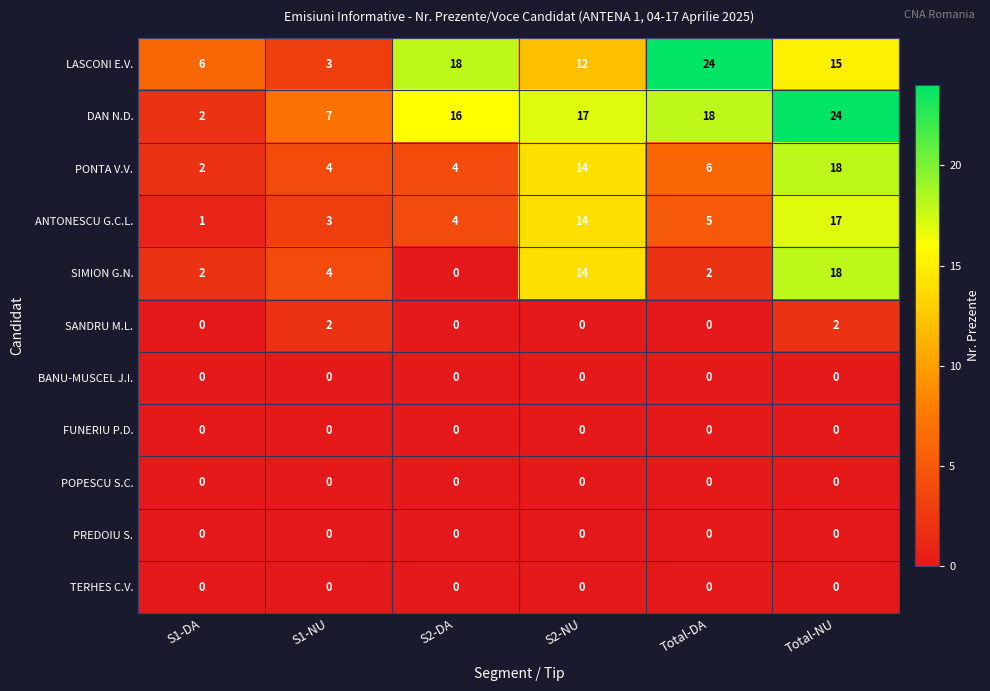

What value does the DAN N.D. series have at Total-DA, to the nearest 5?

20